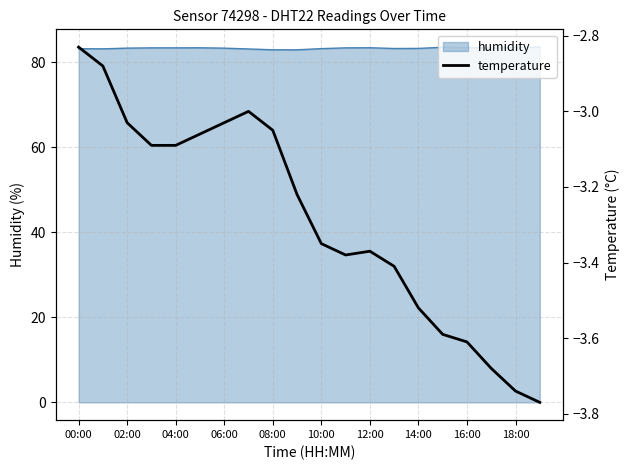

True or false: temperature has more than 0 interior local peaks.

True